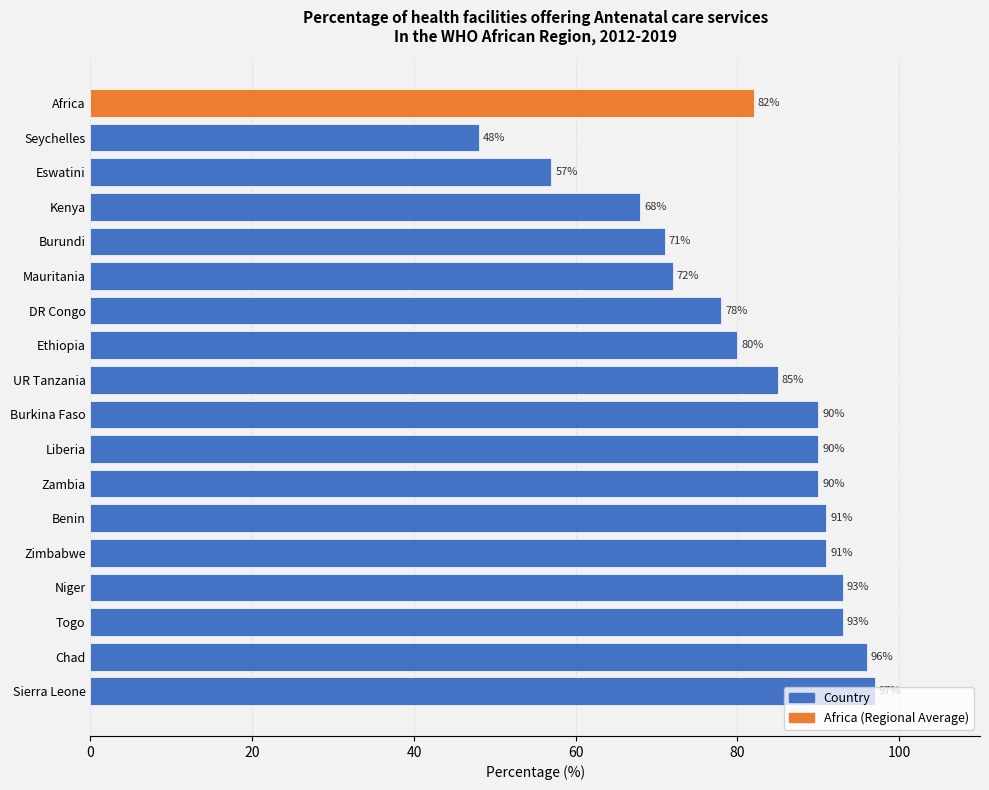

What is the sum of the values at Africa and Togo?

175